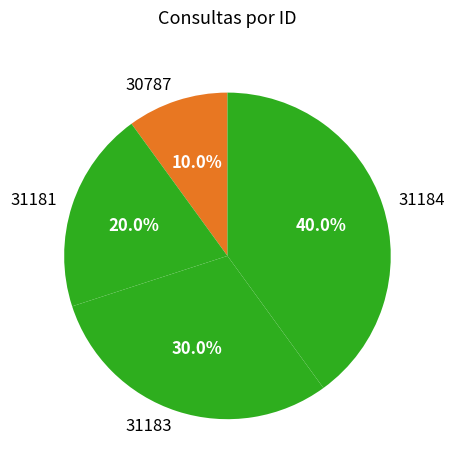

Combined, do 31181 and 31184 account for over 50%?

Yes